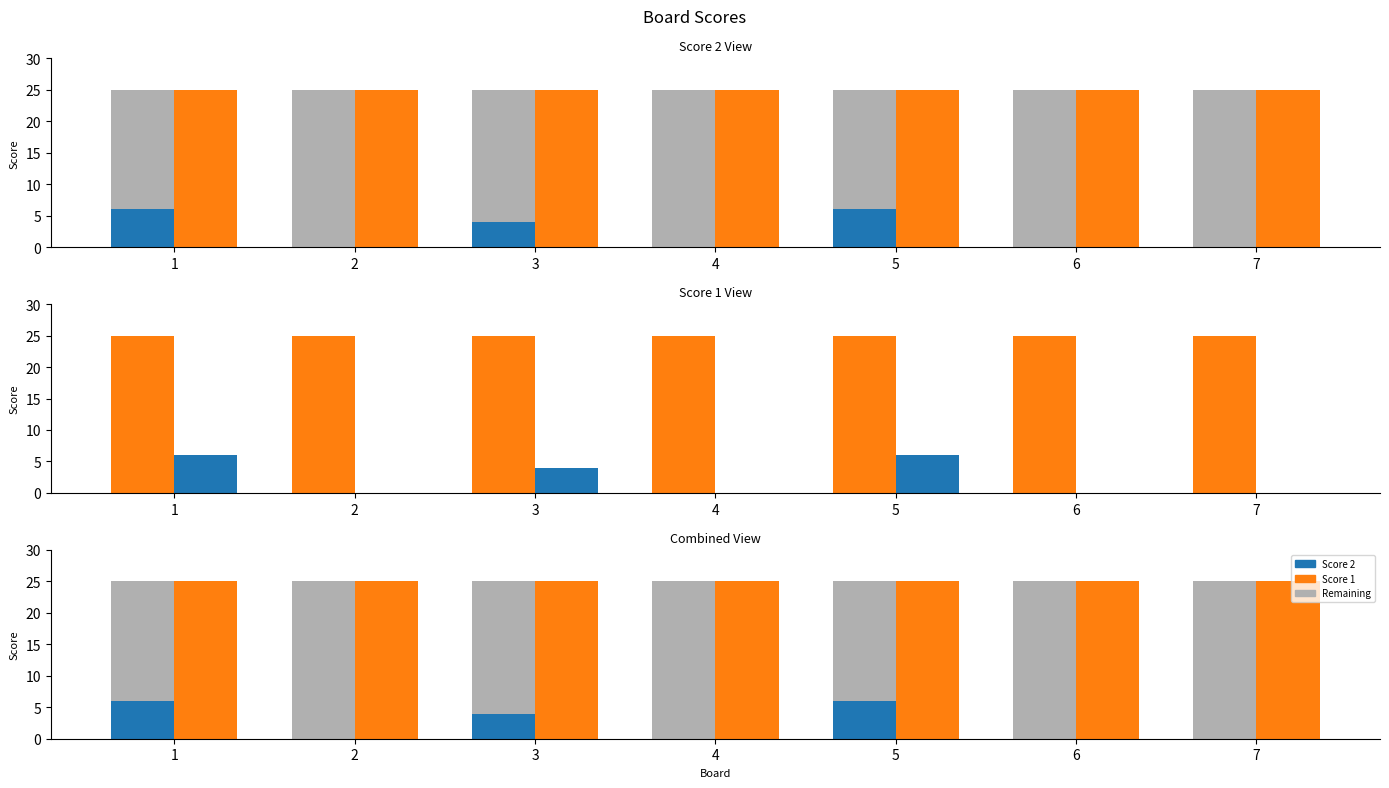

What is the difference between the highest and lowest values at 7?

25